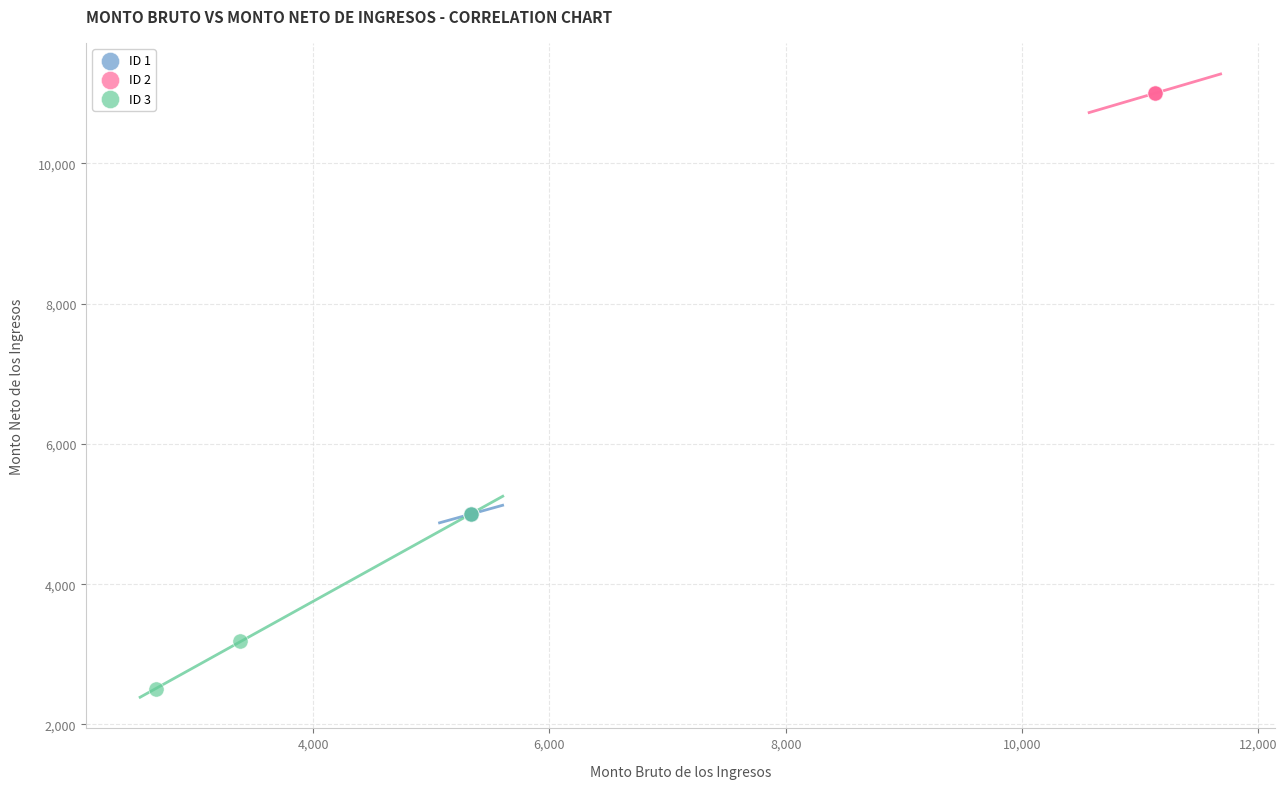

Which series contains the highest Y value?

ID 2